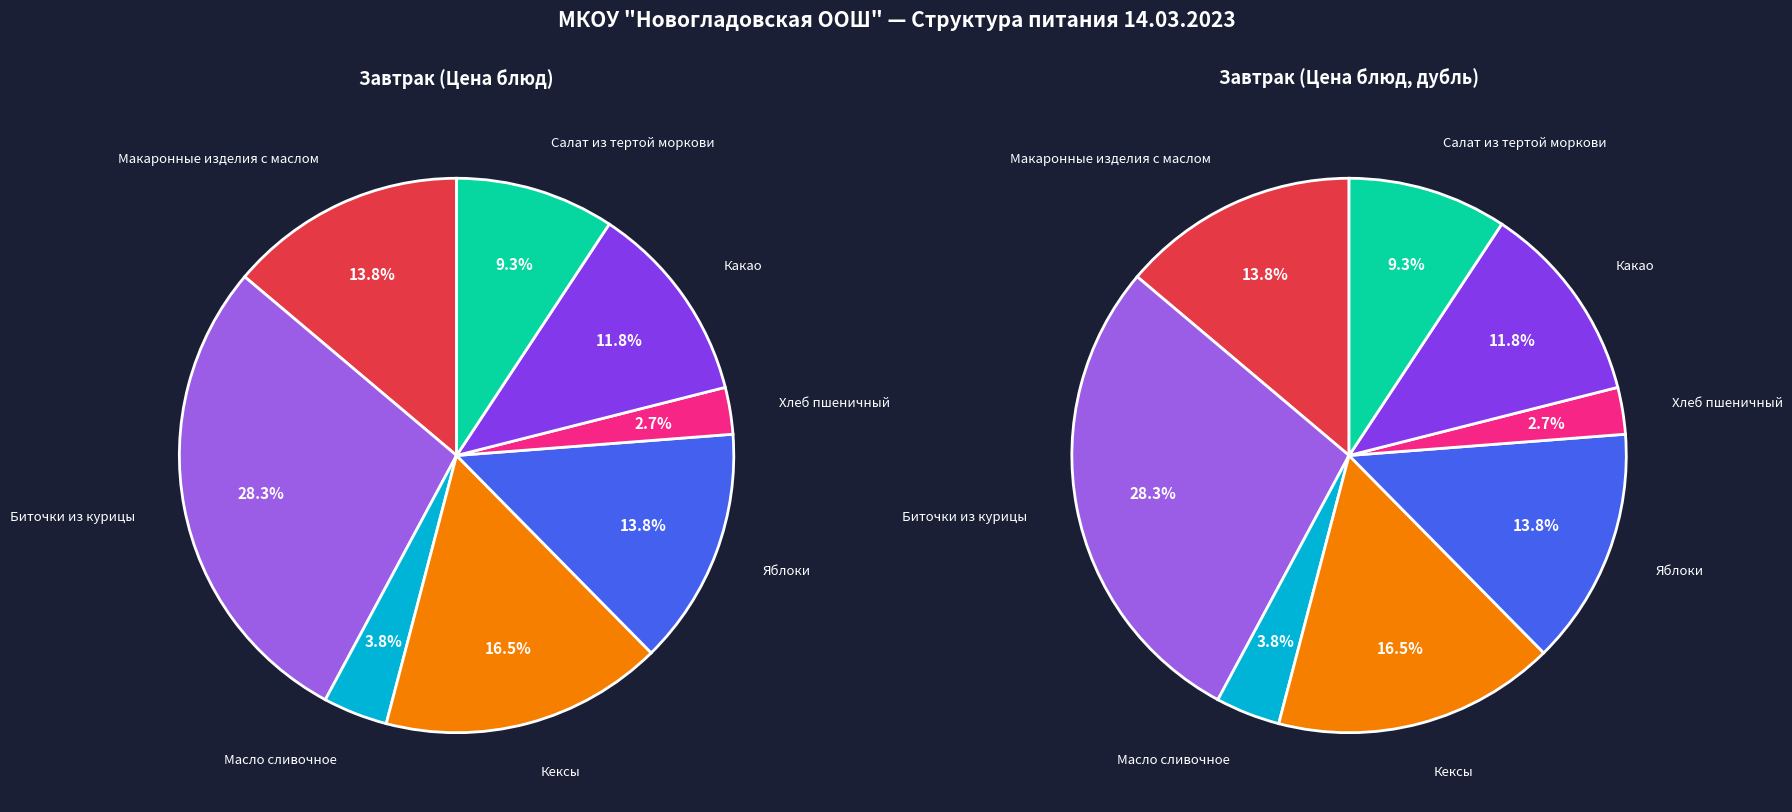

How many segments does this pie chart have?

8